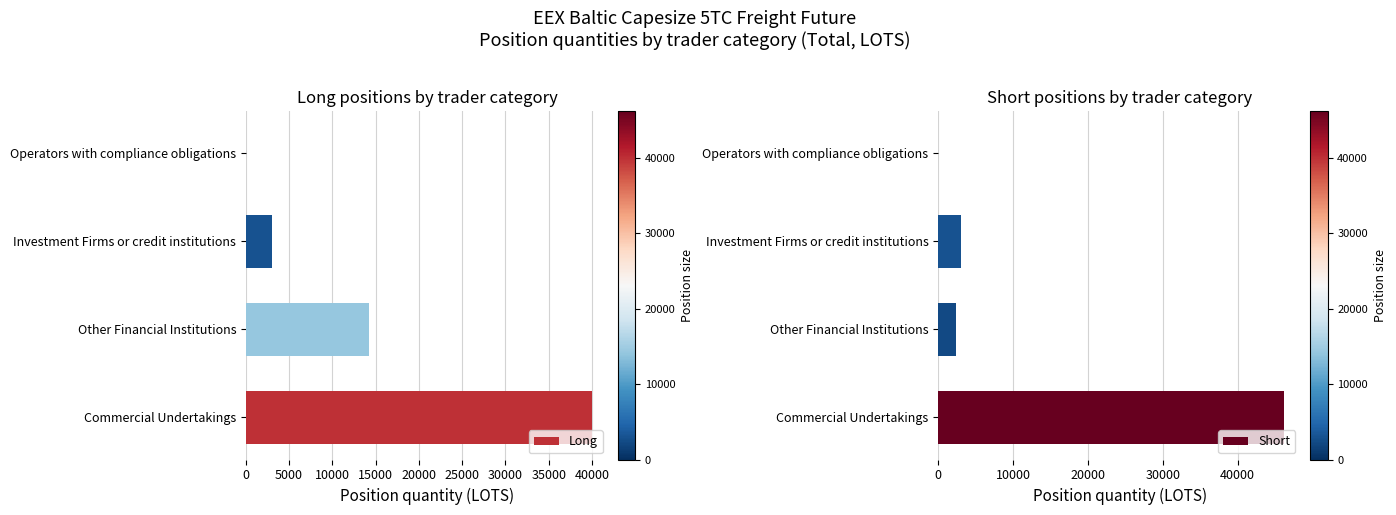

Where is Long nearest to the value 19980?

Other Financial Institutions